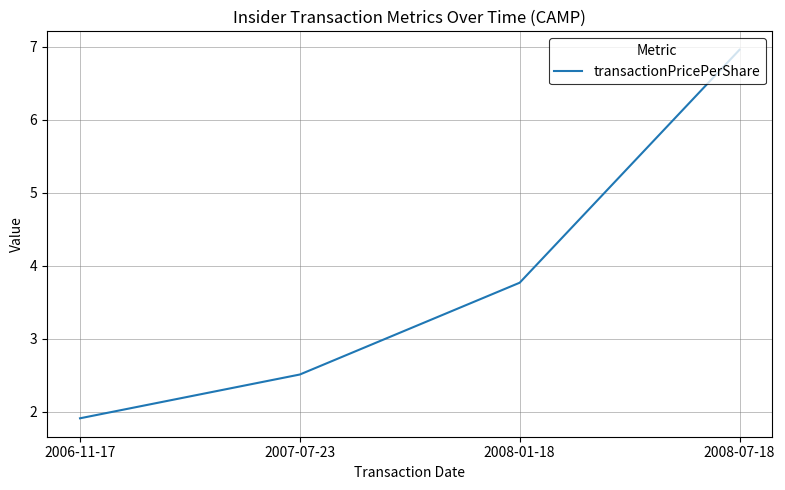

Which category has the highest value across all series?

2008-07-18